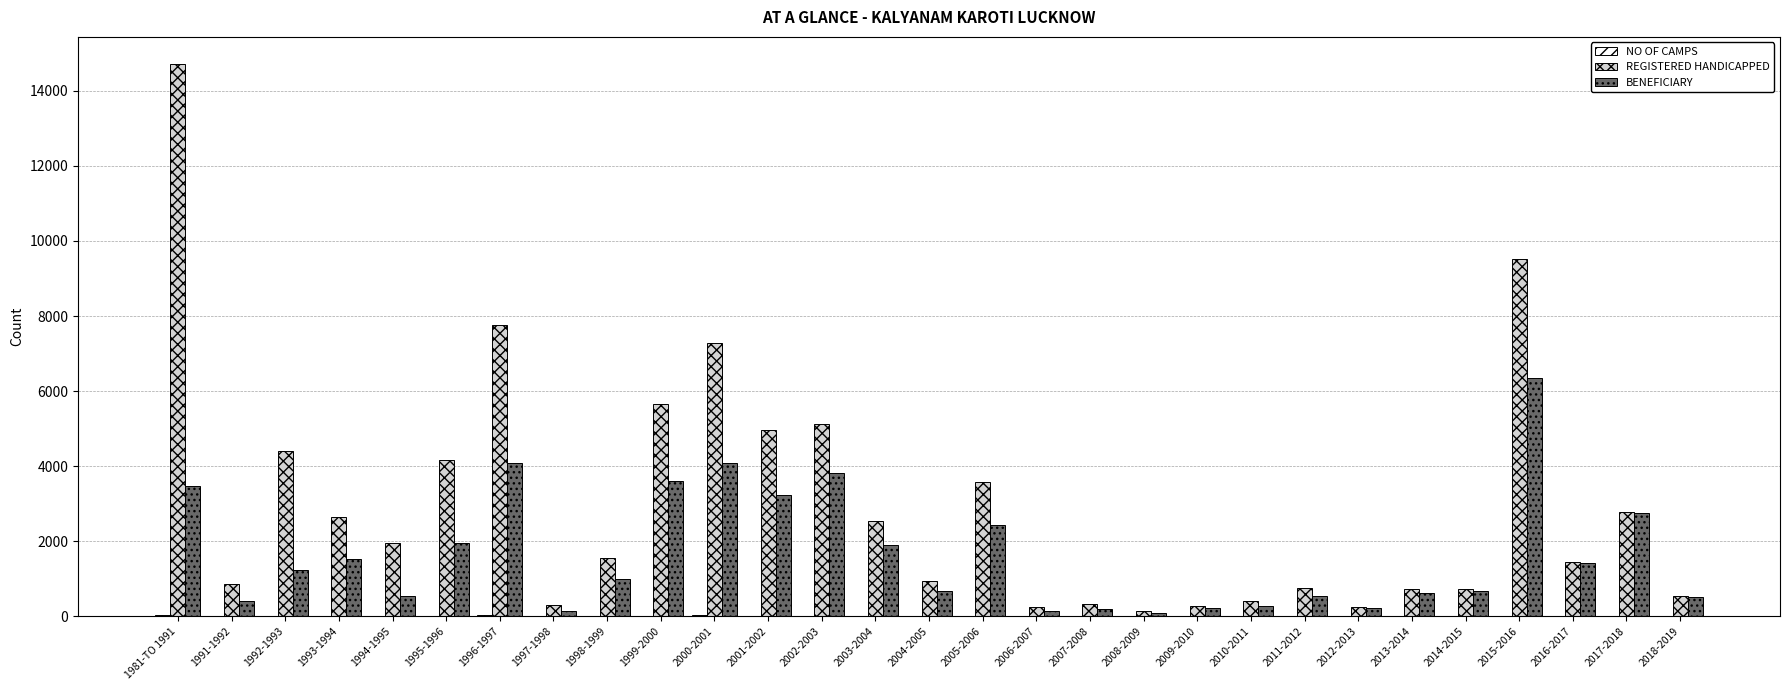

Which series has the largest total across all categories?

REGISTERED HANDICAPPED